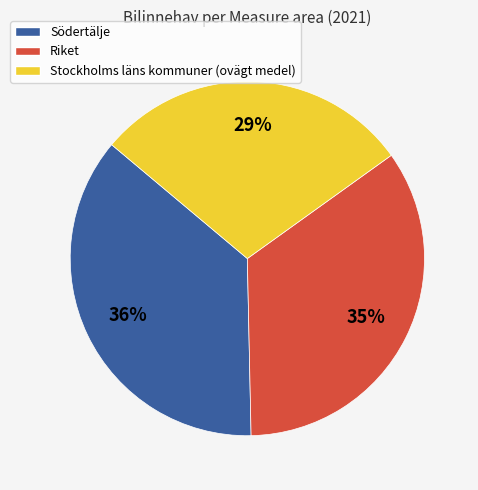

Is it true that Riket is 20% of the pie?

False